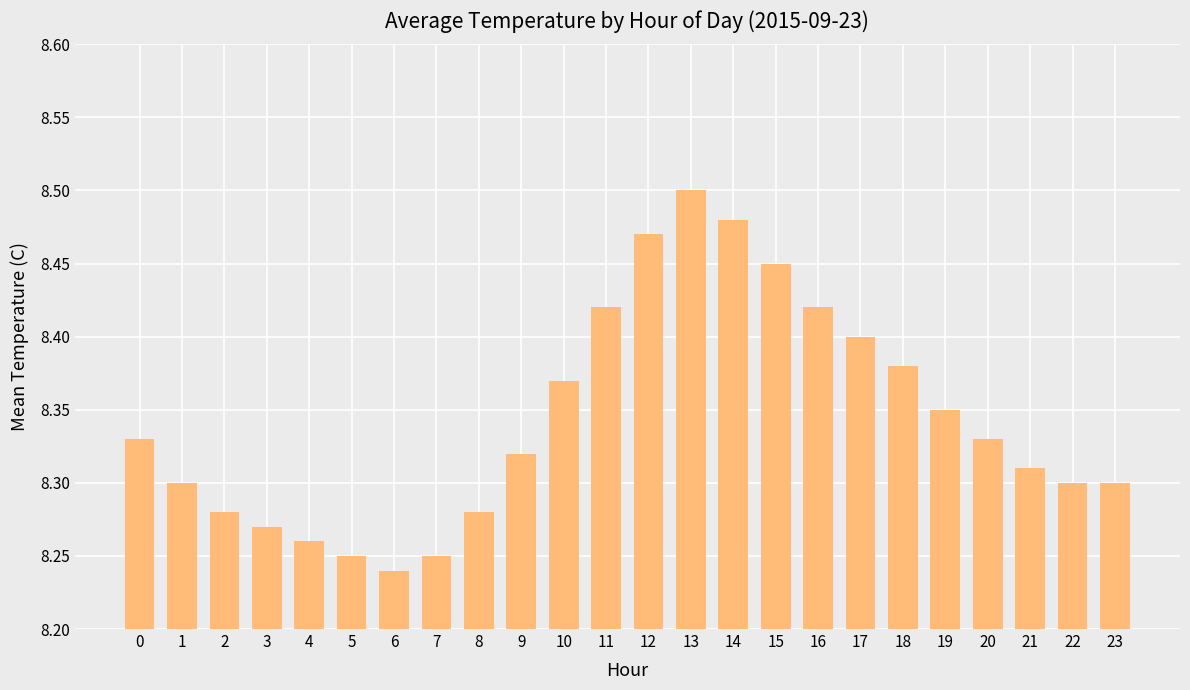

Count the values in the range 8 to 9.

24